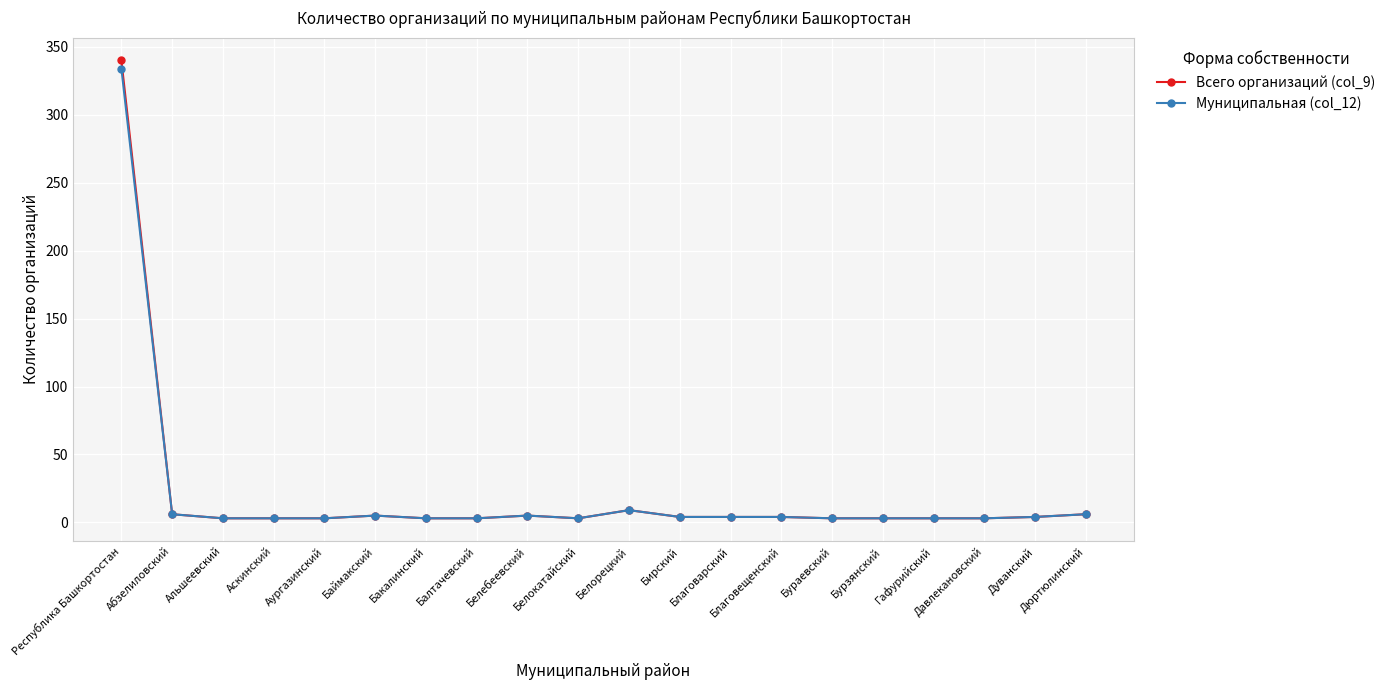

Which series has the largest range (max minus min)?

Всего организаций (col_9)